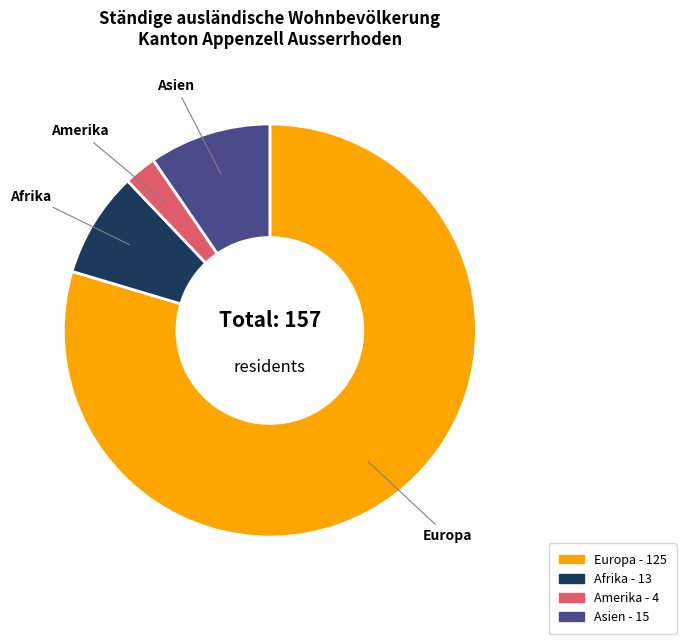

Is there any slice that represents more than half of the pie?

Yes